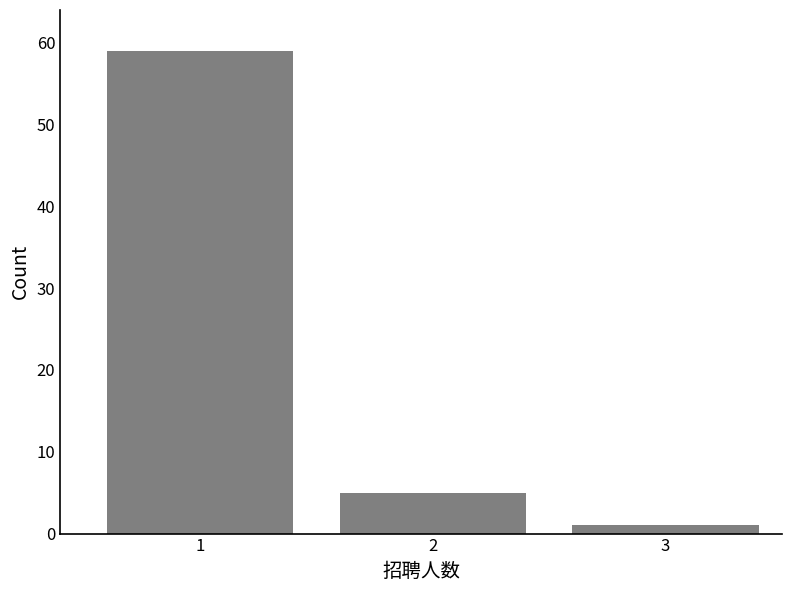

Reading right to left, list all the values displayed in this chart.

3=1	2=5	1=59